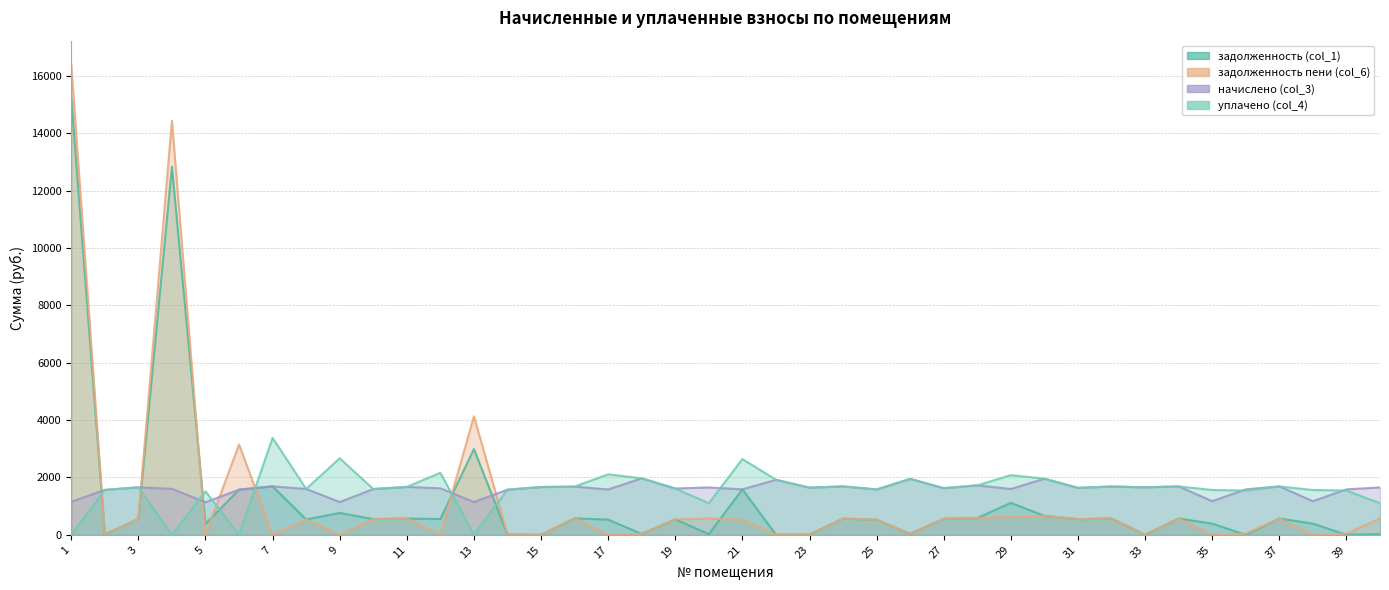

What is the total value across all series at 27?

4370.9